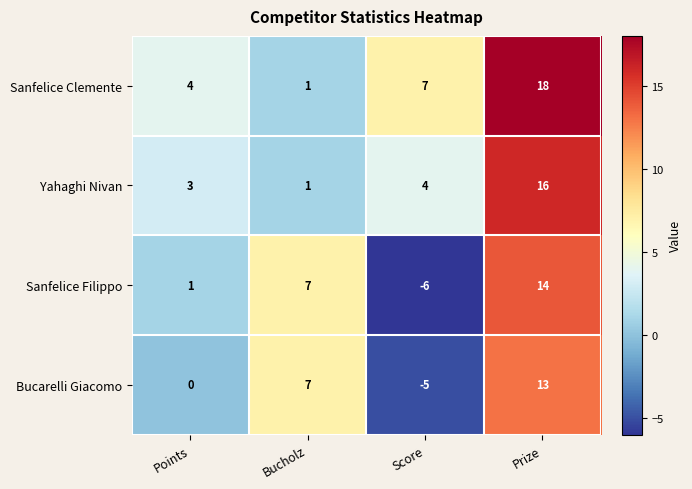

The Bucarelli Giacomo series shows 0 at Points. True or false?

True